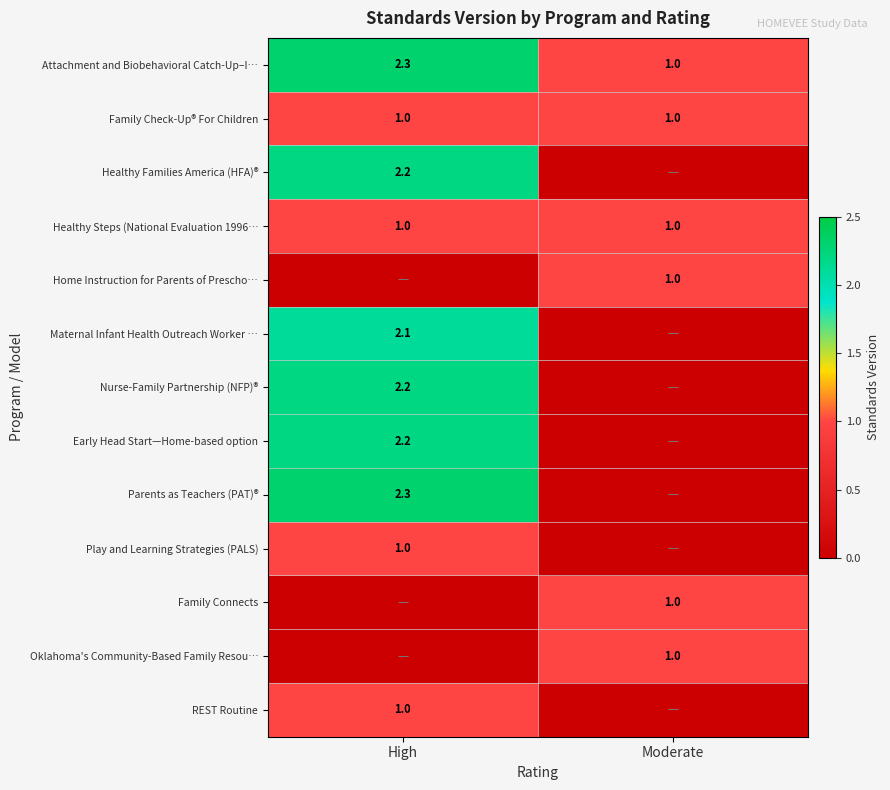

Which category has the lowest value across all series?

Moderate